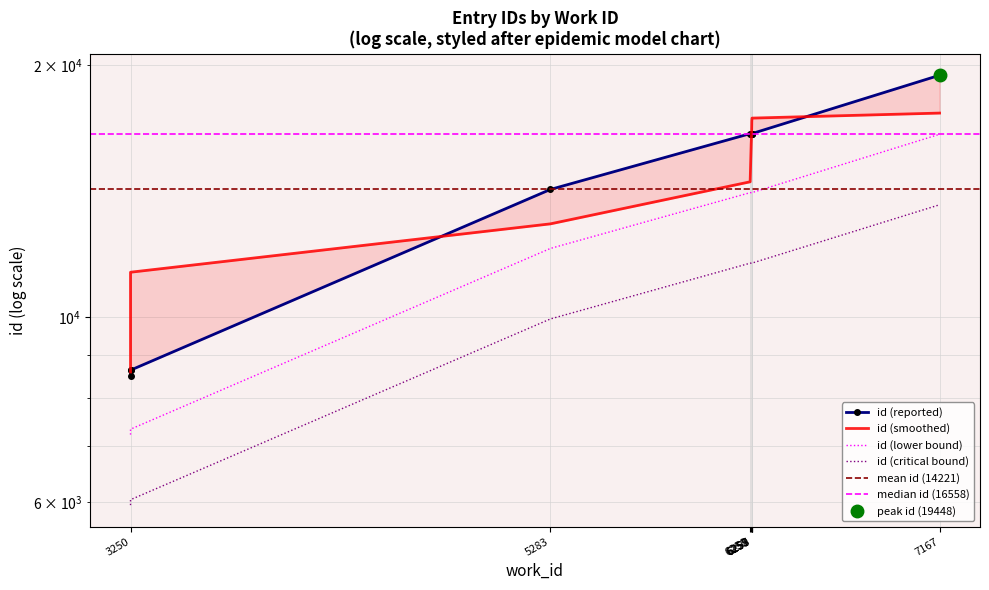

Rank the categories by value from highest to lowest.

7167, 6259, 6258, 6257, 6250, 6255, 5283, 3250, 3250, 3250